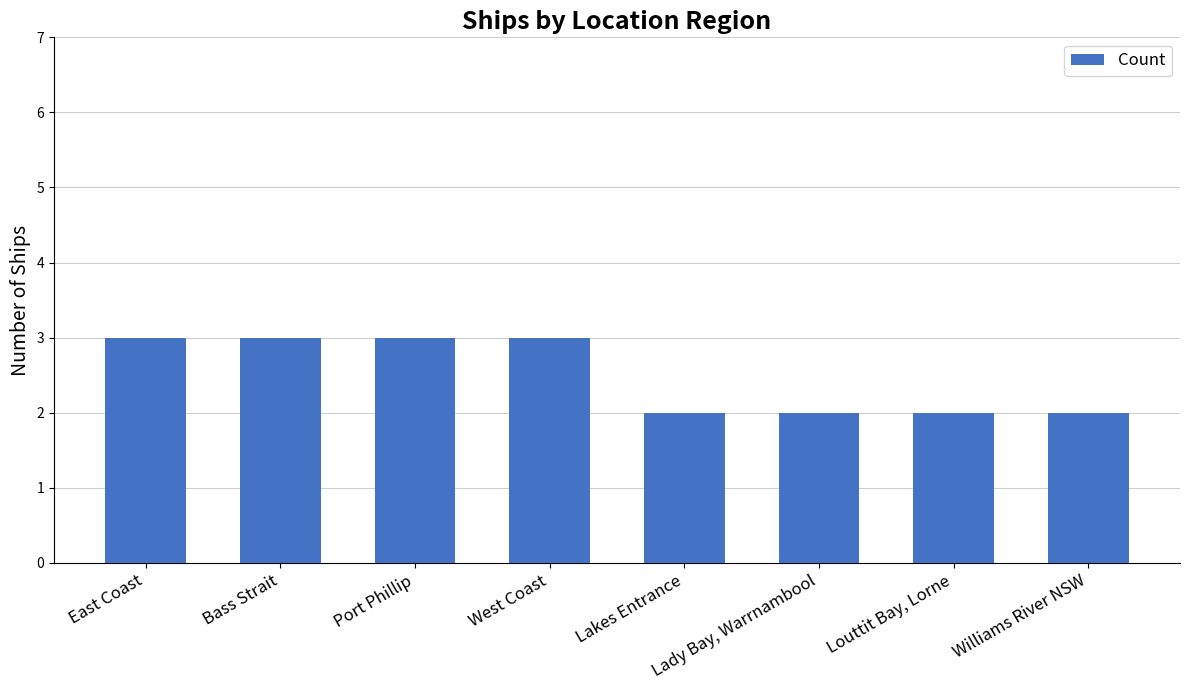

Is it true that the value at West Coast is 3?

True